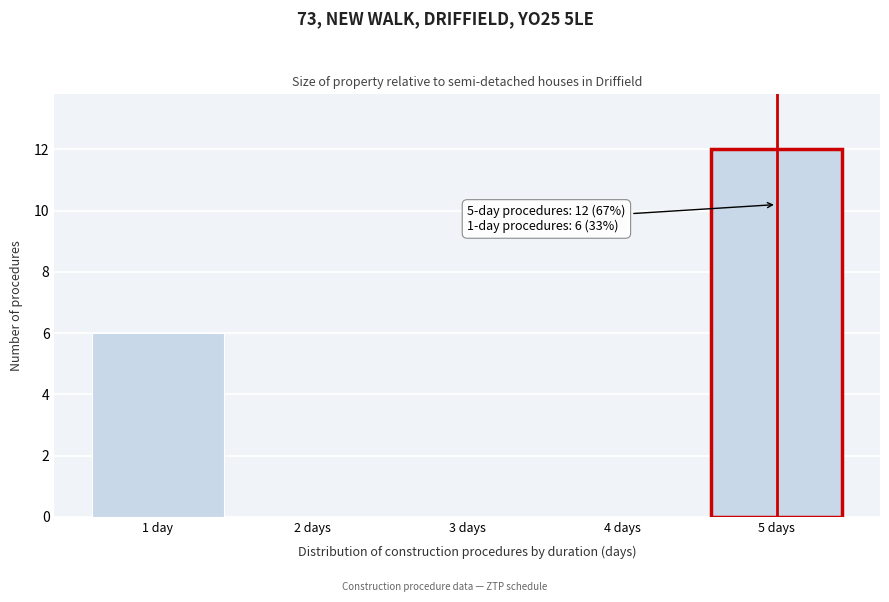

Reading left to right, transcribe all the data shown in this chart.

1 day=6	2 days=0	3 days=0	4 days=0	5 days=12